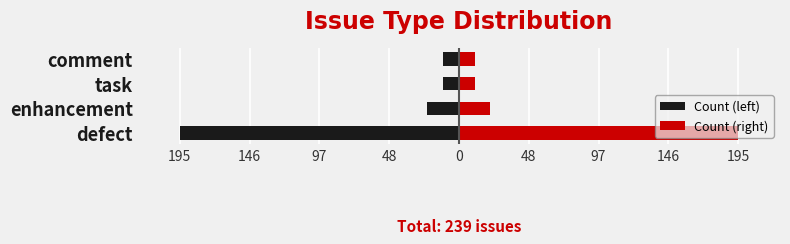

Count the number of categories in the chart.

4